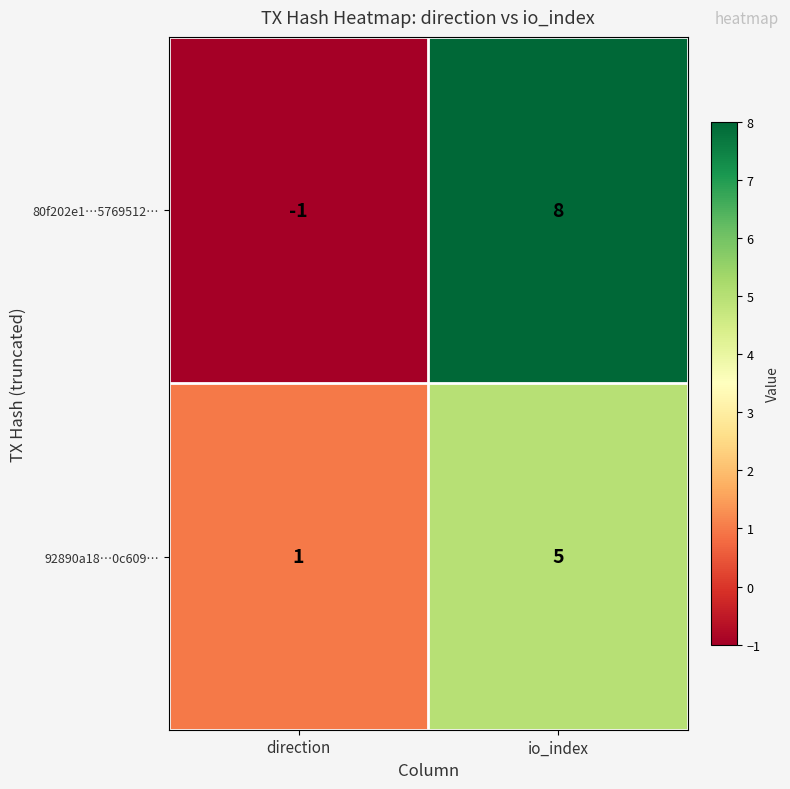

List the labels in order of 92890a18…0c609… value, largest first.

io_index, direction